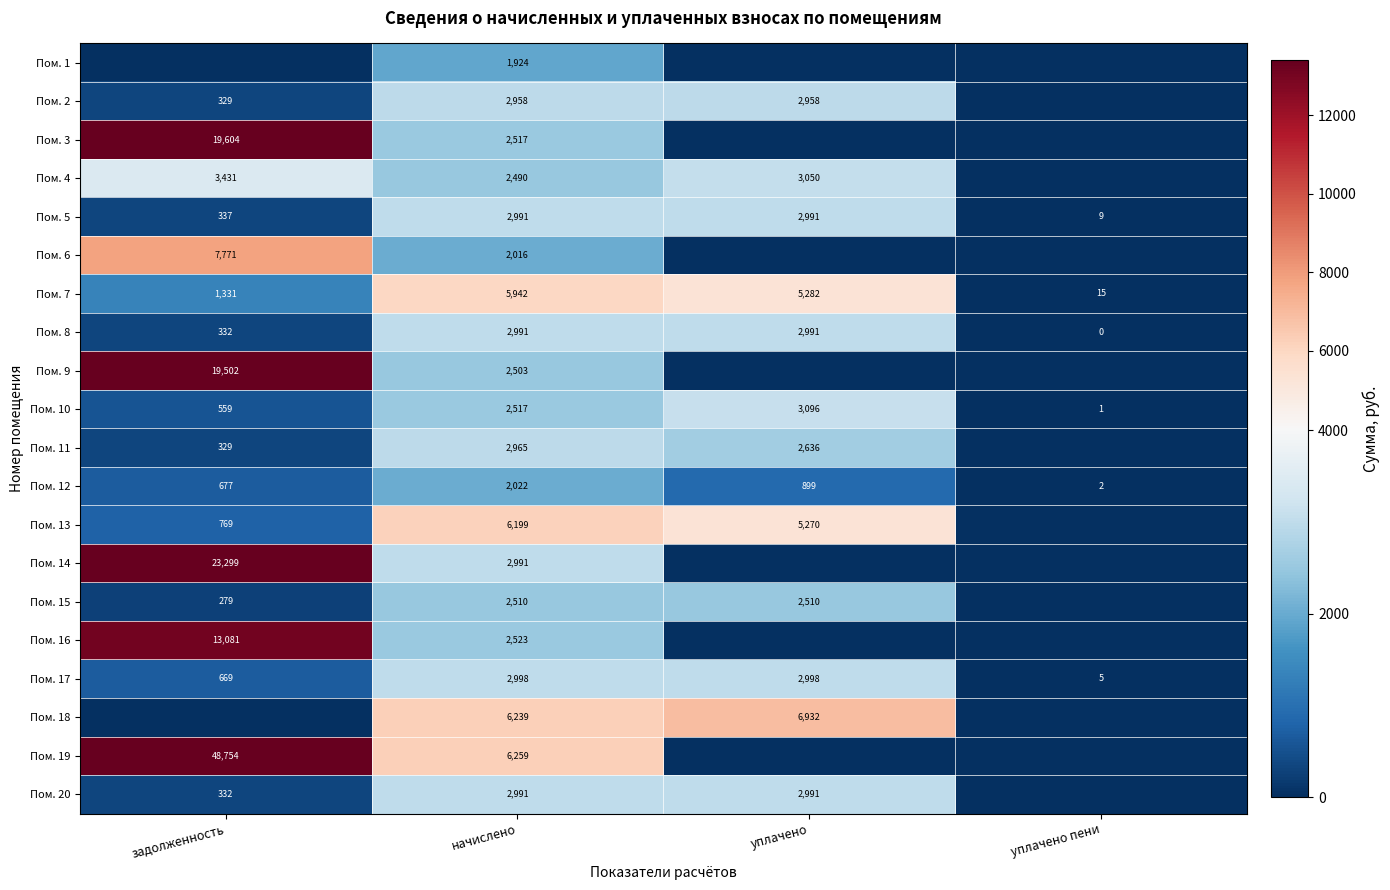

What is the difference between the maximum and second lowest values in the Пом. 12 series?

1345